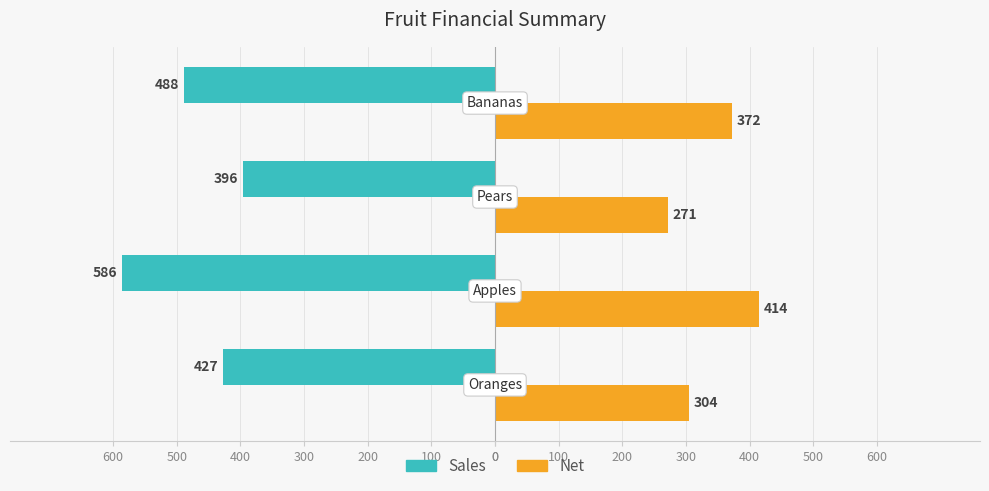

What is the average value of the Sales series?

-474